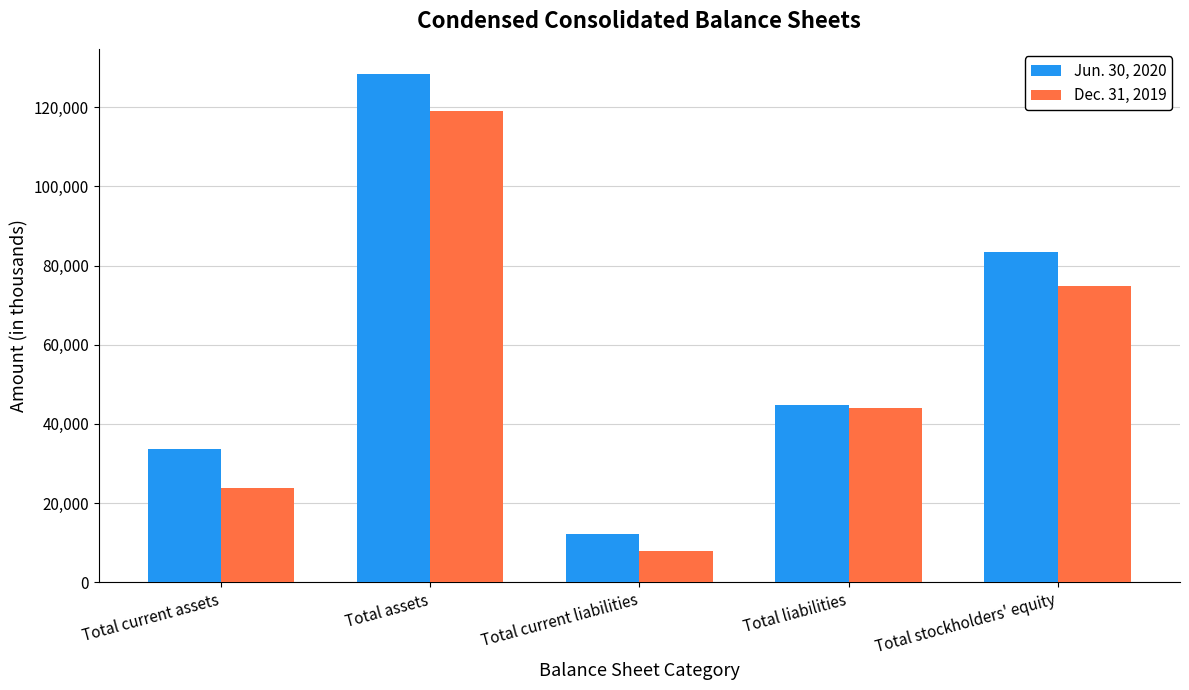

What is the greatest value displayed?

128323